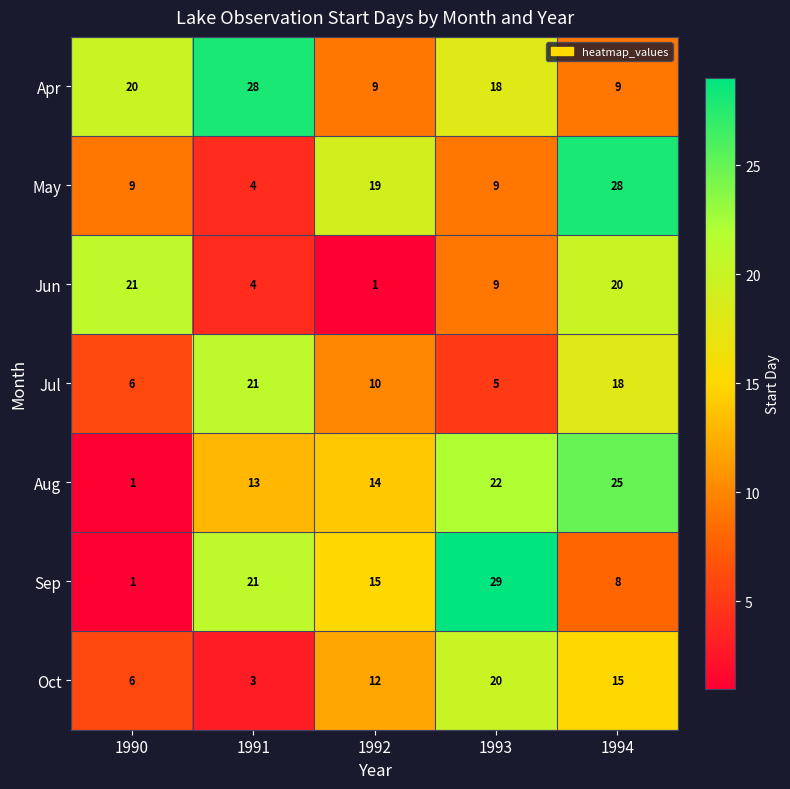

What is the approximate value of Oct at 1992?

12